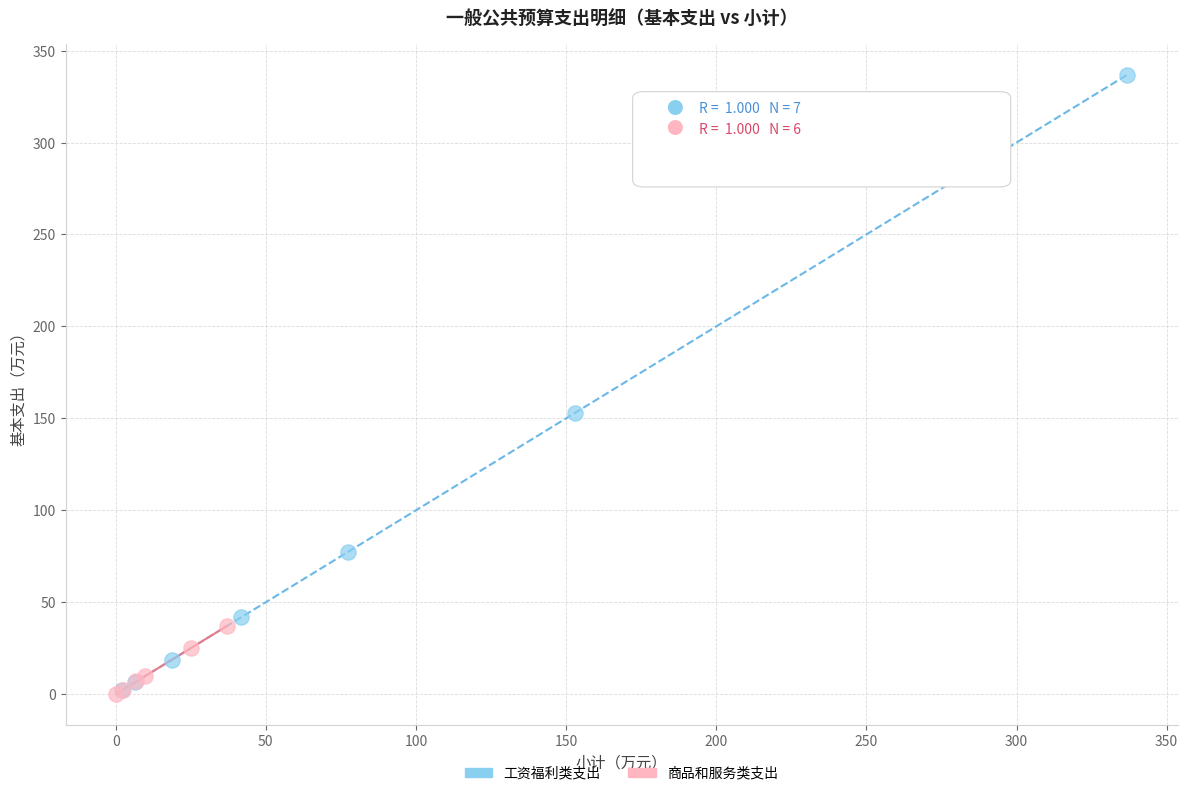

Which series reaches the maximum Y coordinate?

工资福利类支出